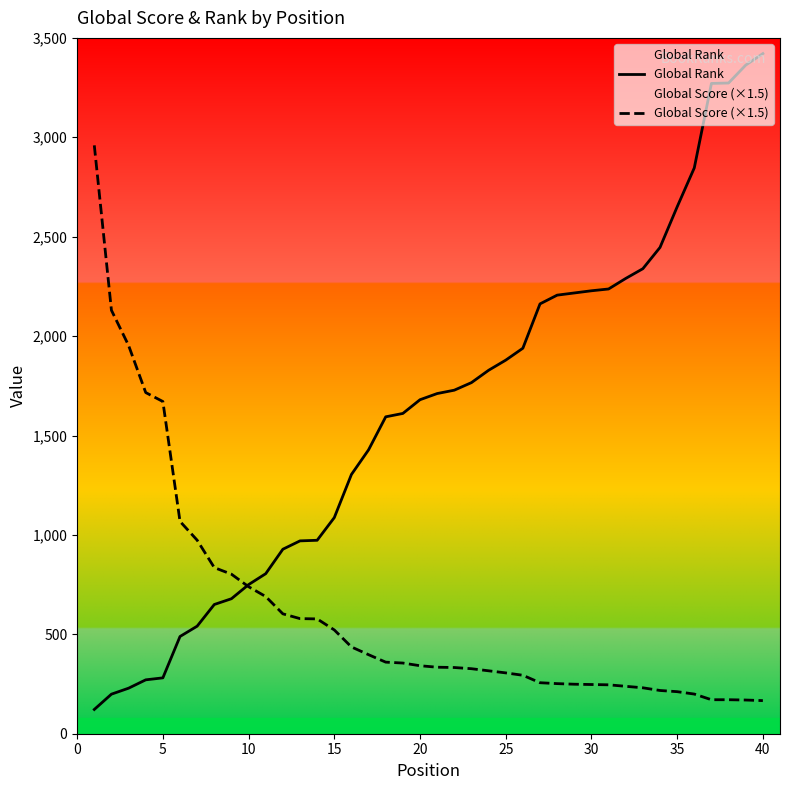

True or false: Global Score (×1.5) and Global Rank intersect in this chart.

True